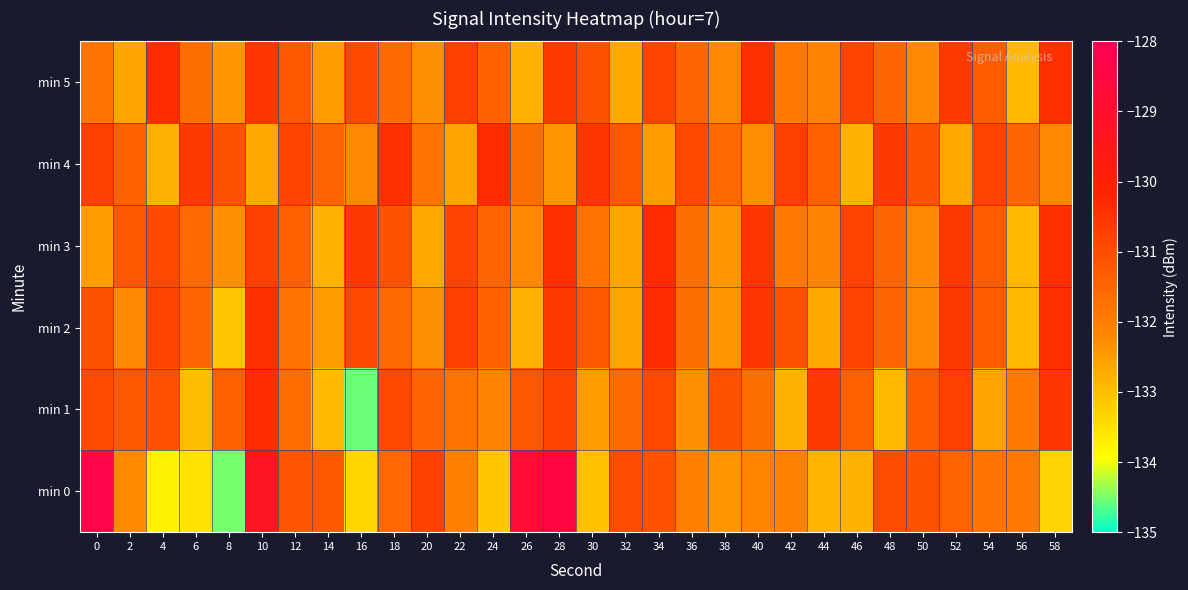

At which category is the sum across all series the highest?

28